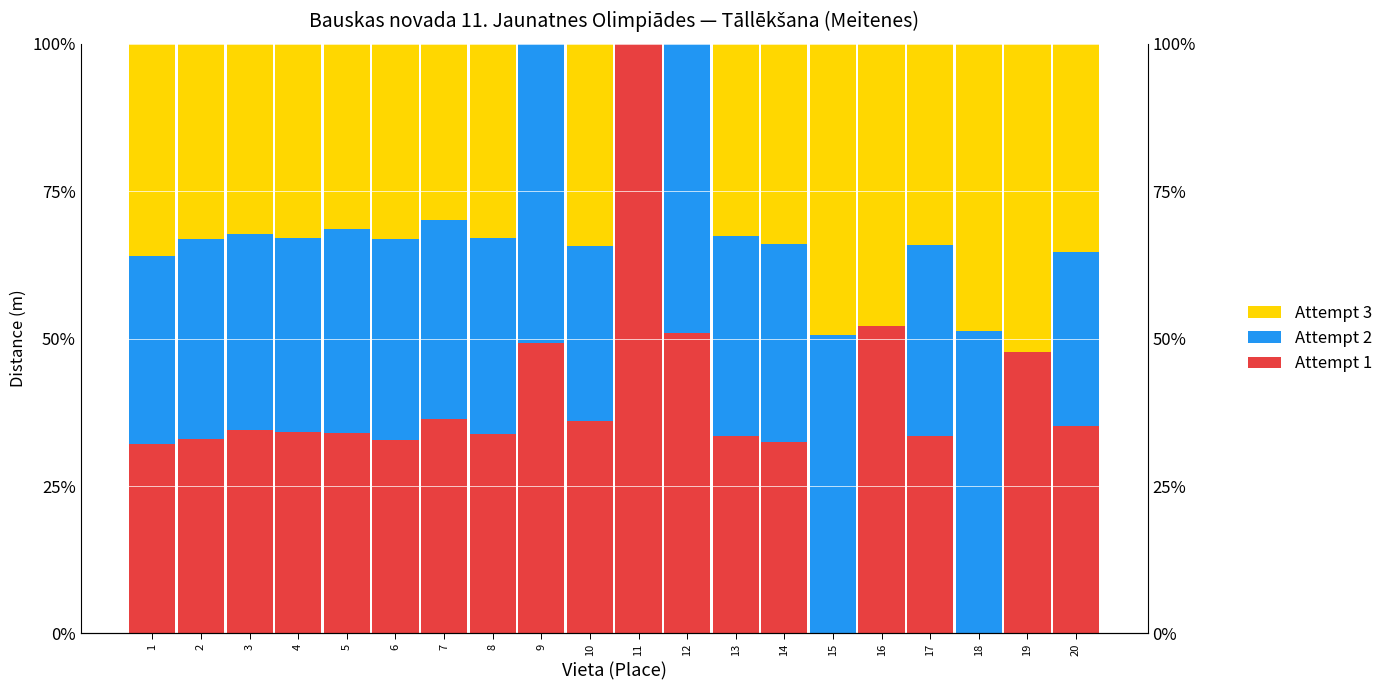

What is the value of the Attempt 3 bar at the 19th from the left?

52.4